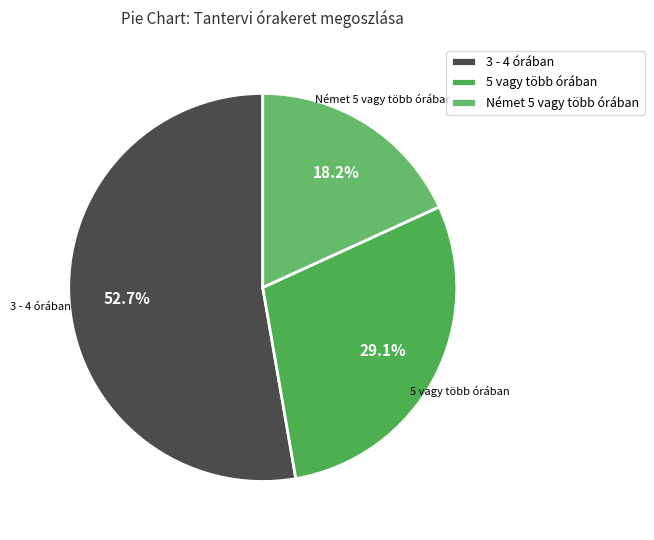

Approximately how many times larger is the value at 3 - 4 órában compared to 5 vagy több órában?

1.8